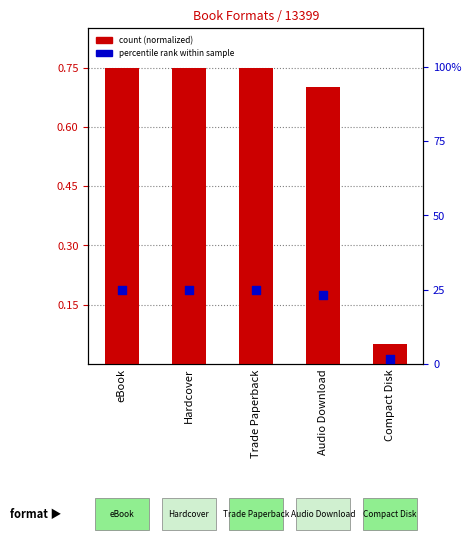

What are all the series names shown in the legend?

count (normalized), percentile rank within sample